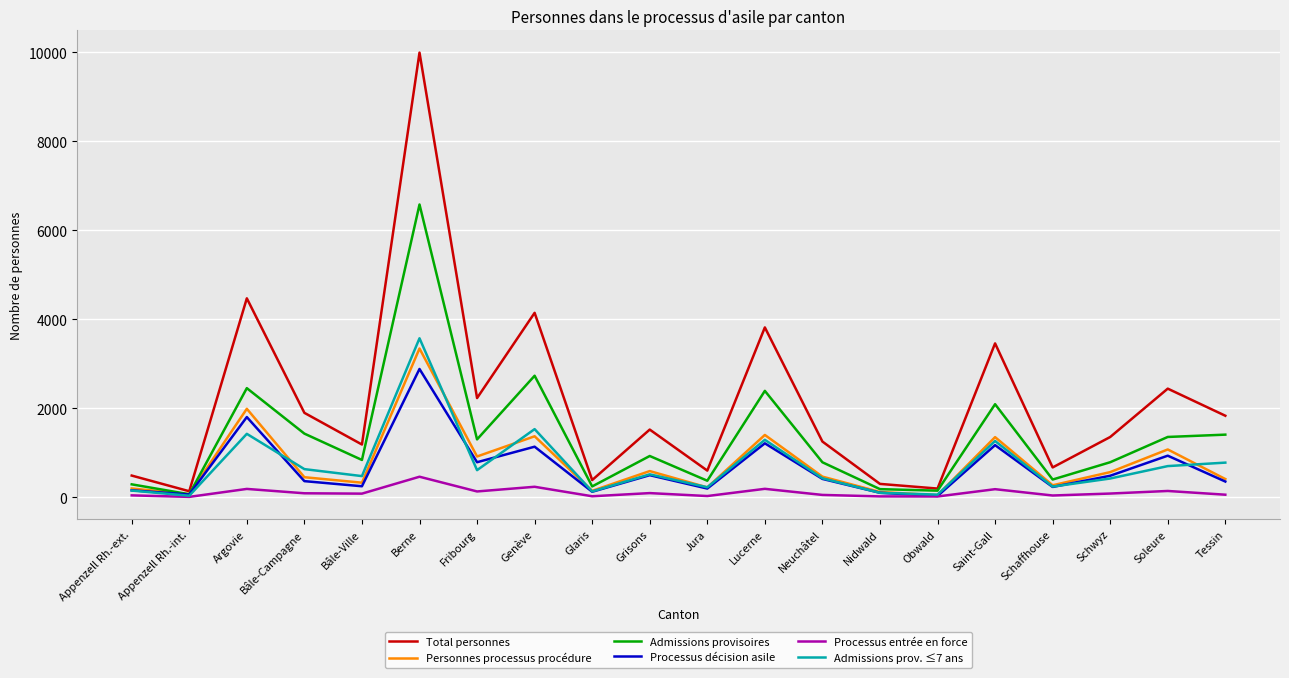

At which label does Total personnes reach its peak?

Berne